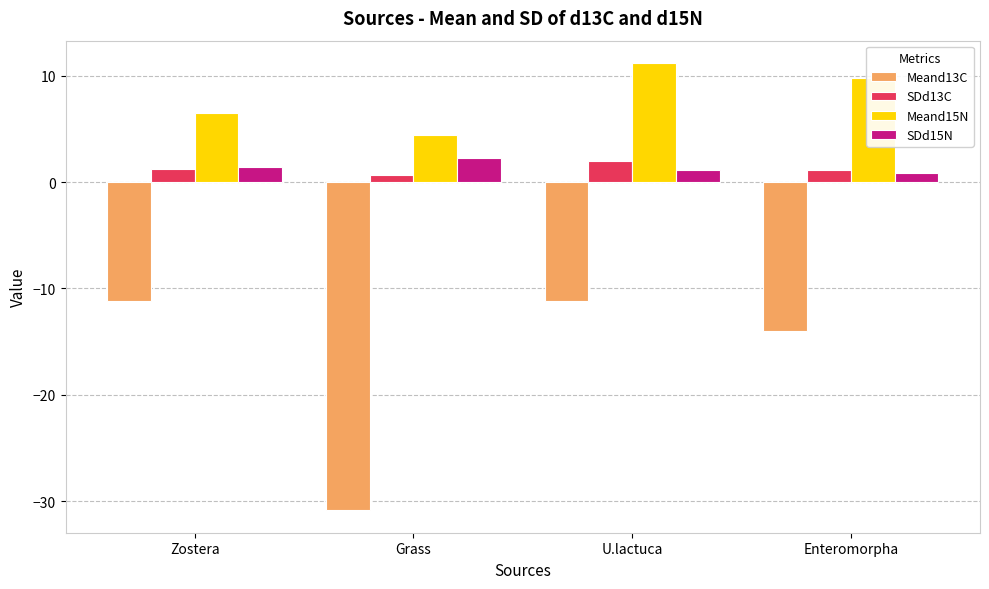

At which category does the chart reach its peak across all series?

U.lactuca